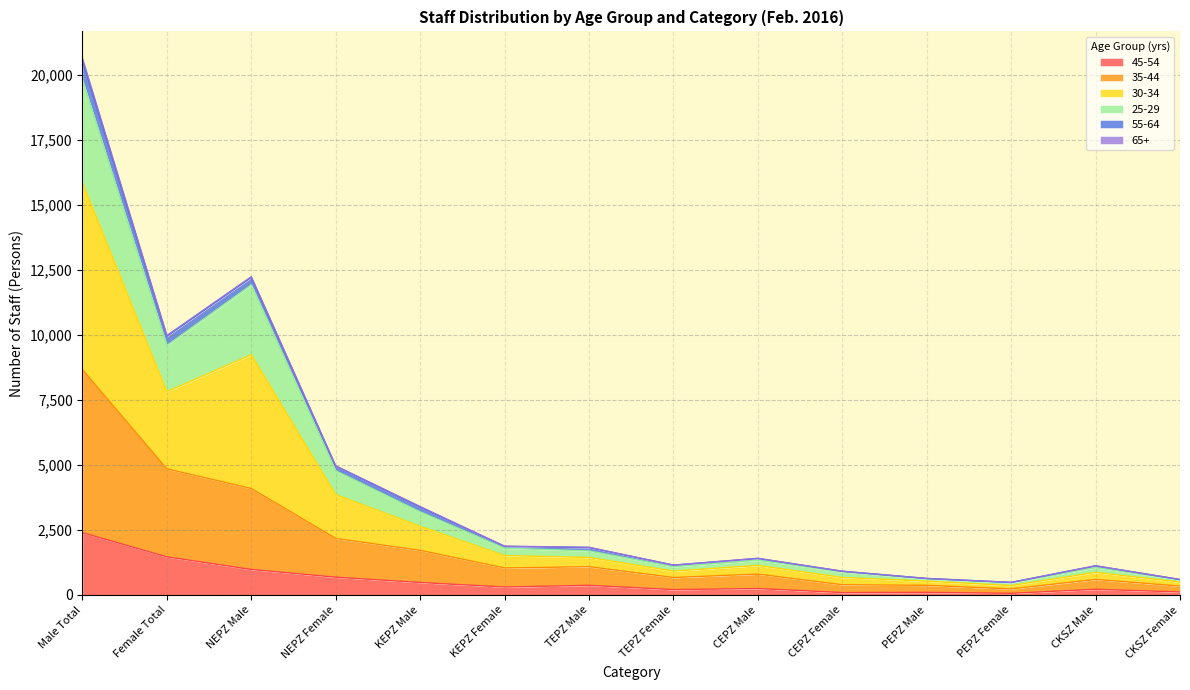

At which category is the sum across all series the highest?

Male Total